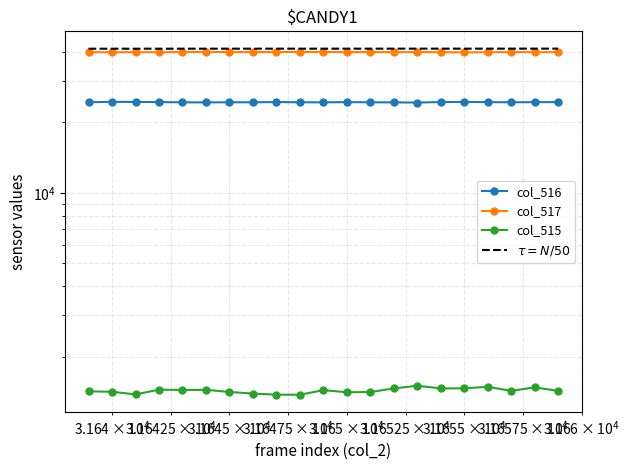

Which series has the largest range (max minus min)?

col_516